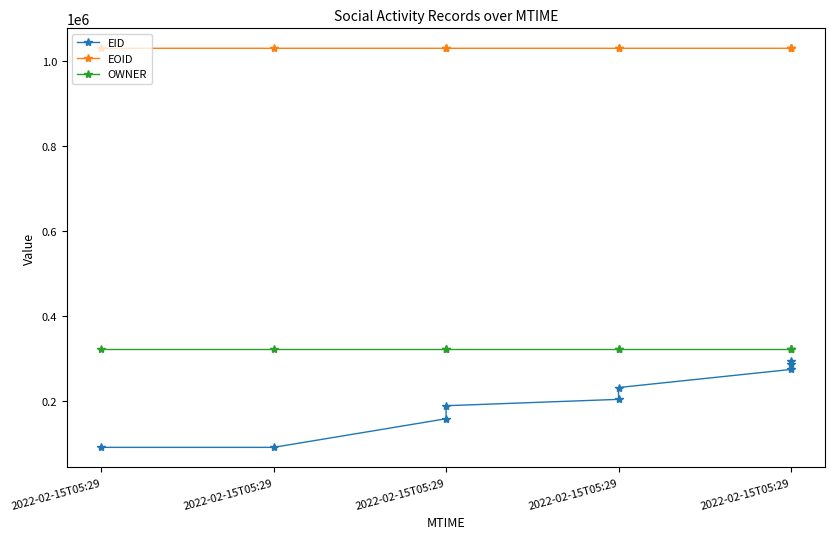

True or false: OWNER has a value of 89228 at 2022-02-15T05:29.

False